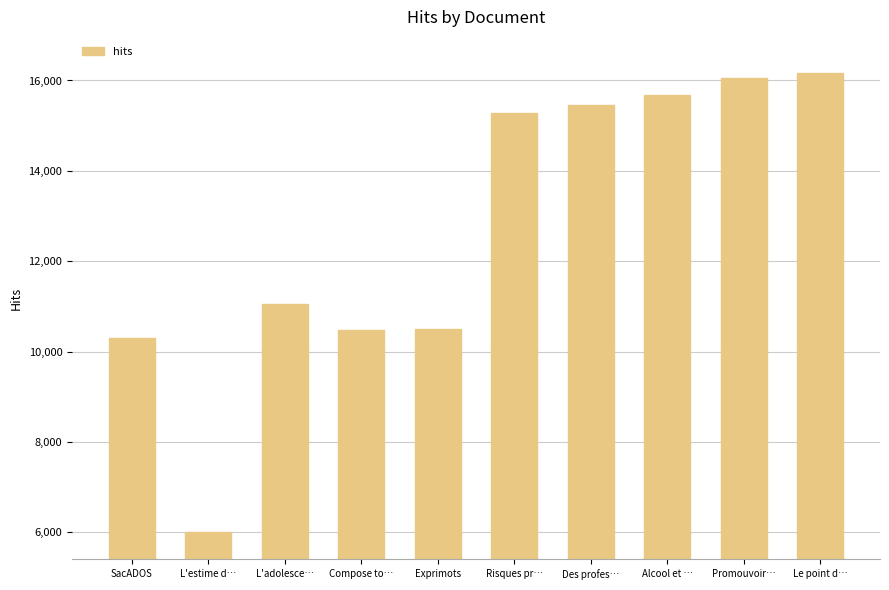

True or false: the data shows 15686 at Alcool et ….

True